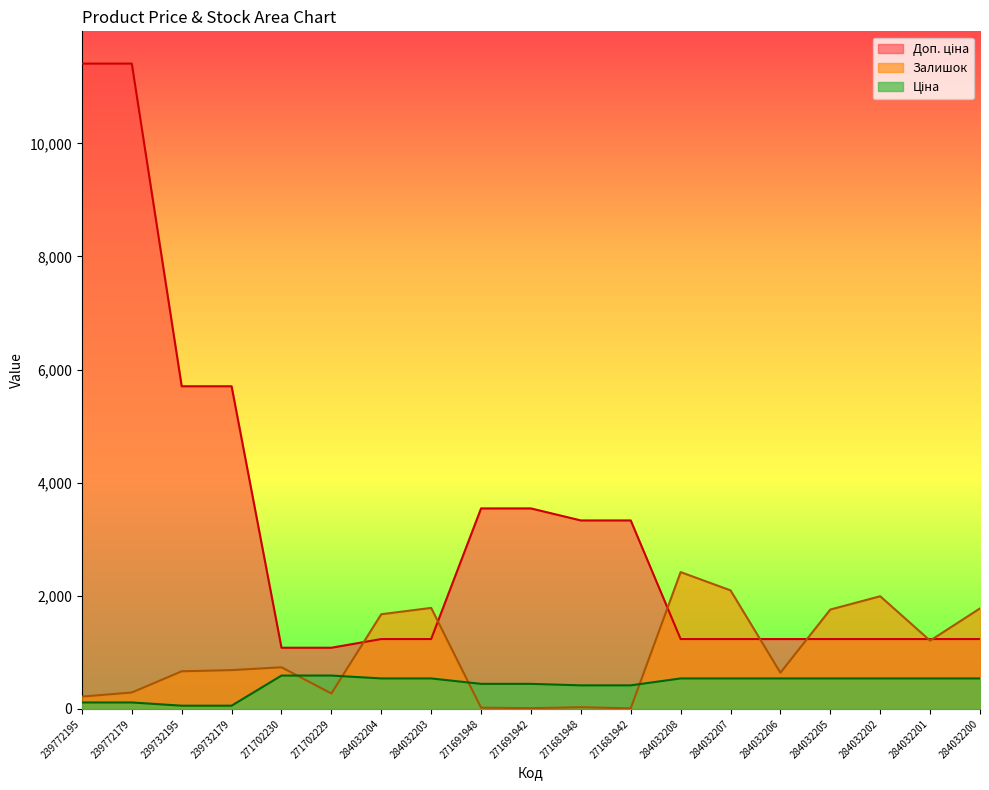

What is the label of the 14th point from the right?

271702229